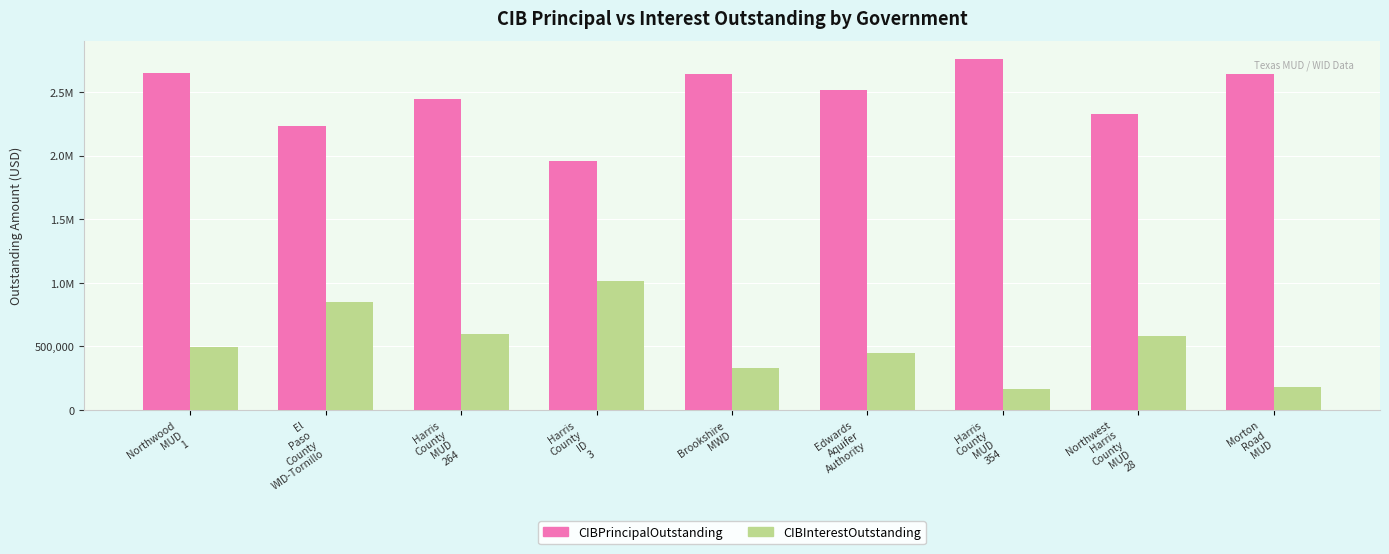

What are all the series names shown in the legend?

CIBPrincipalOutstanding, CIBInterestOutstanding